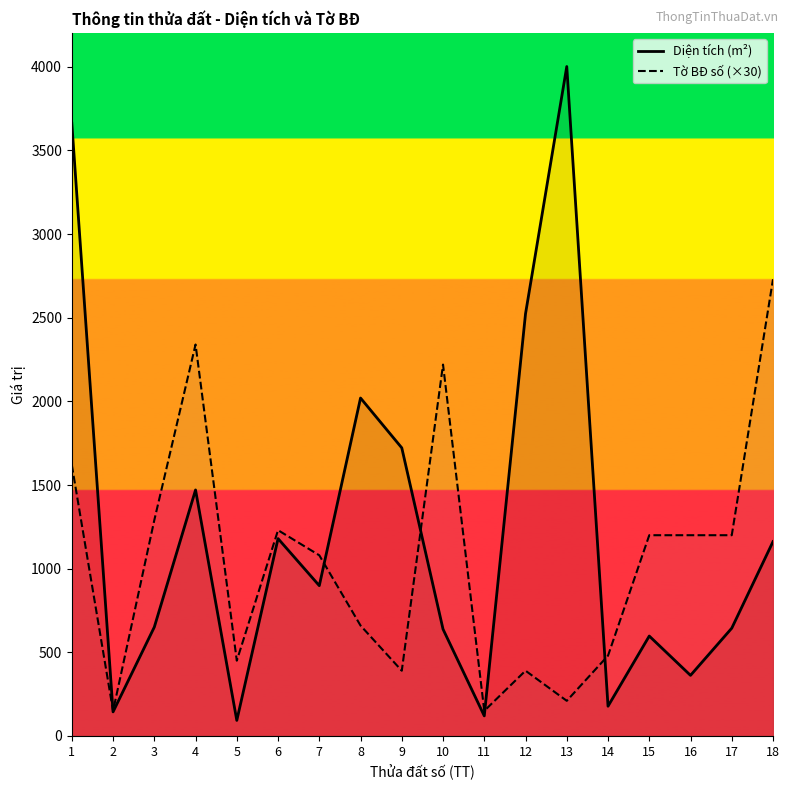

How many data points in Tờ BĐ số (×30) are less than 1200?

9